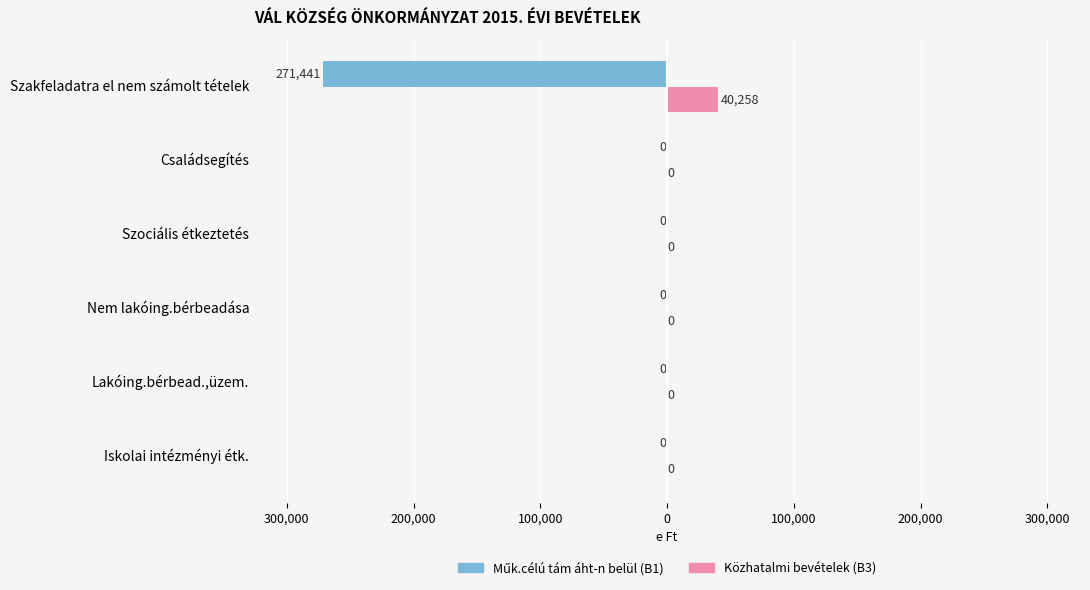

Are the bars grouped side by side (vs. stacked)?

Yes